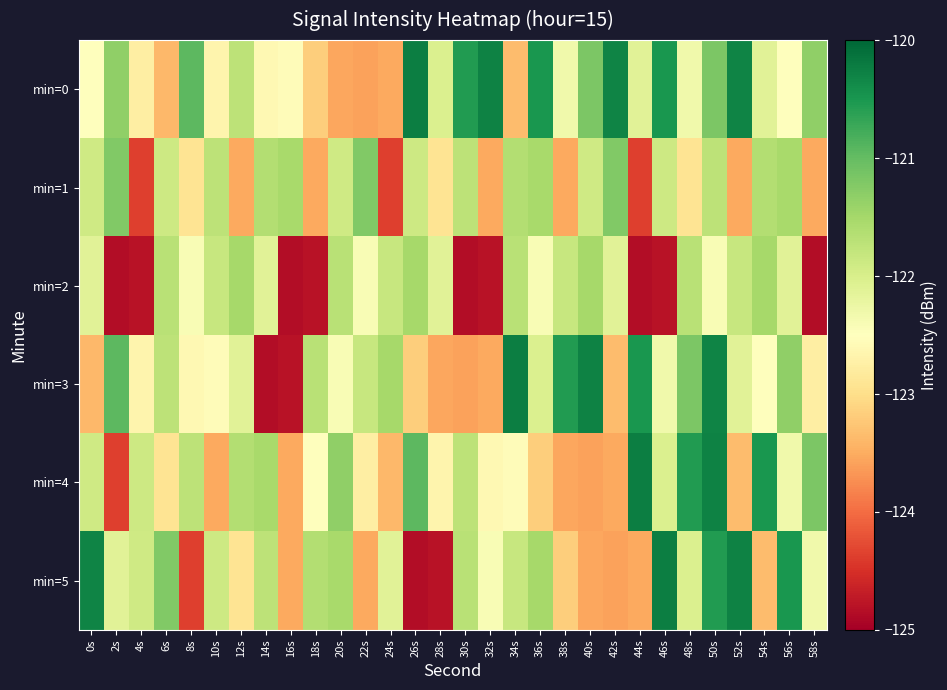

At which category is the sum across all series the highest?

50s